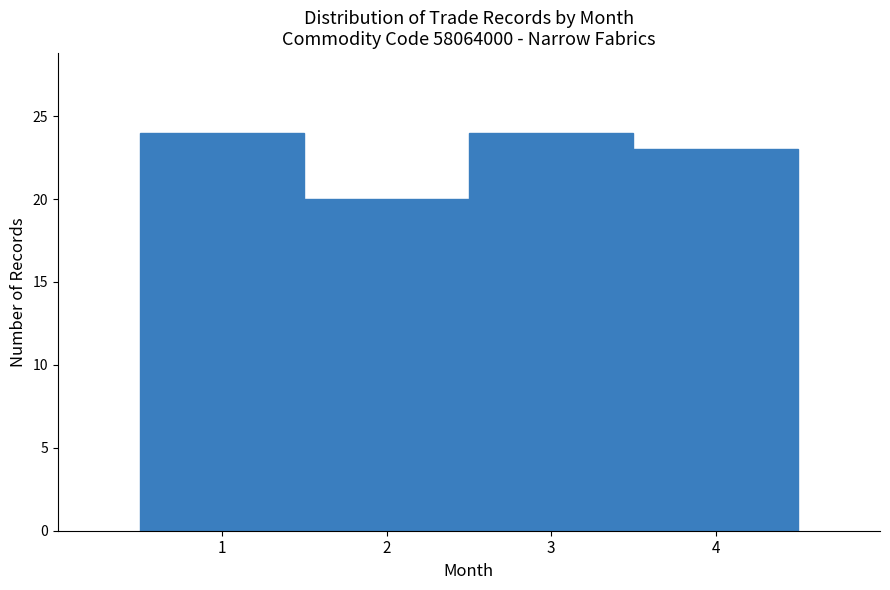

Reading left to right, list every bar in this chart as the range it spans on the x-axis followed by its height. The values are not printed on the chart, so give them approximately, as read against the axis.

0.5 to 1.5: 24
1.5 to 2.5: 20
2.5 to 3.5: 24
3.5 to 4.5: 23